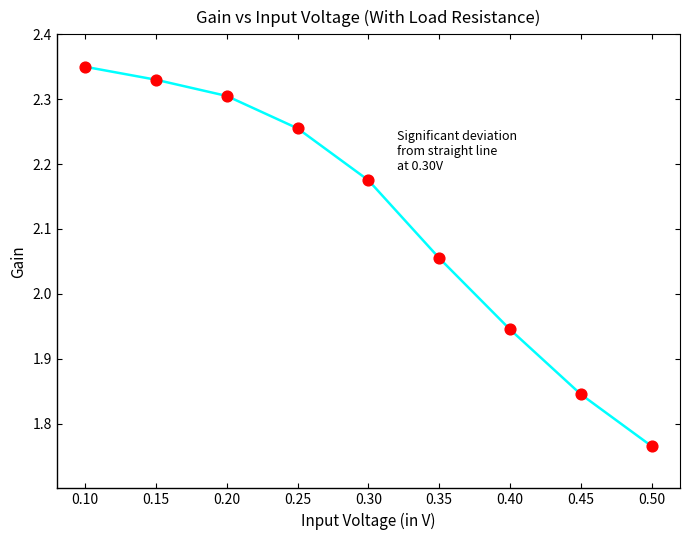

Approximately how many times larger is the value at 0.30 compared to 0.10?

0.9